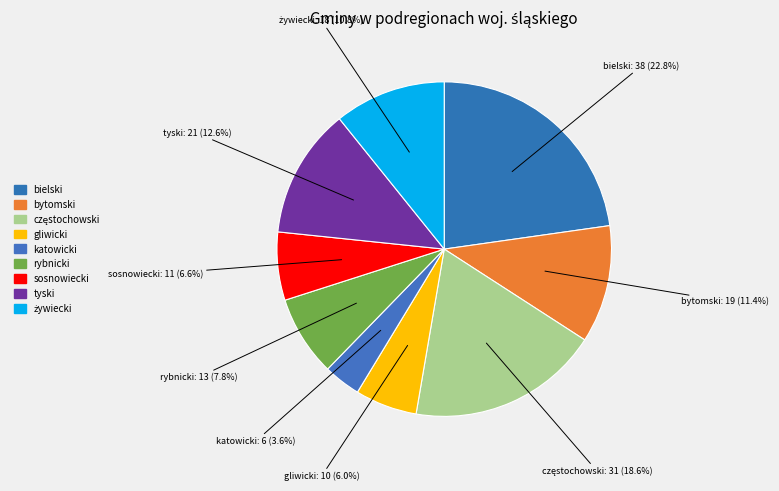

How many segments does this pie chart have?

9